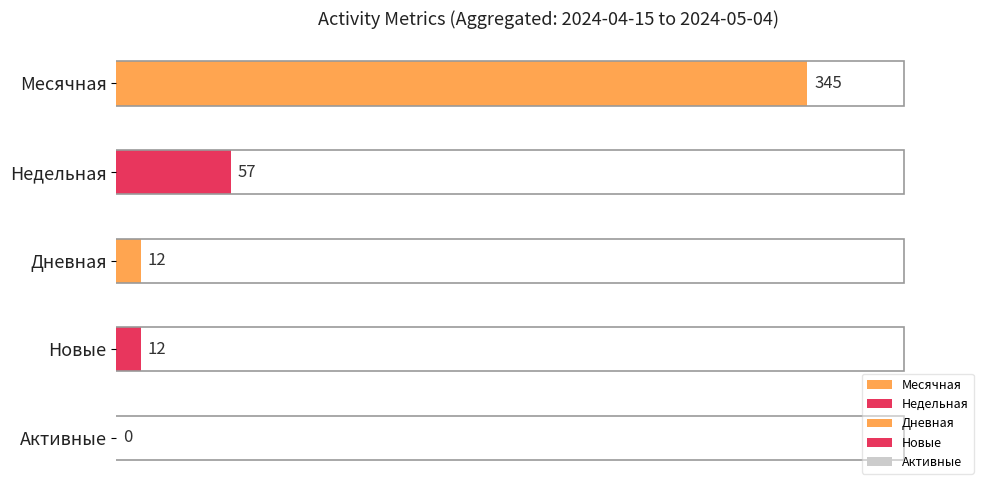

What are all the series names shown in the legend?

Месячная, Недельная, Дневная, Новые, Активные